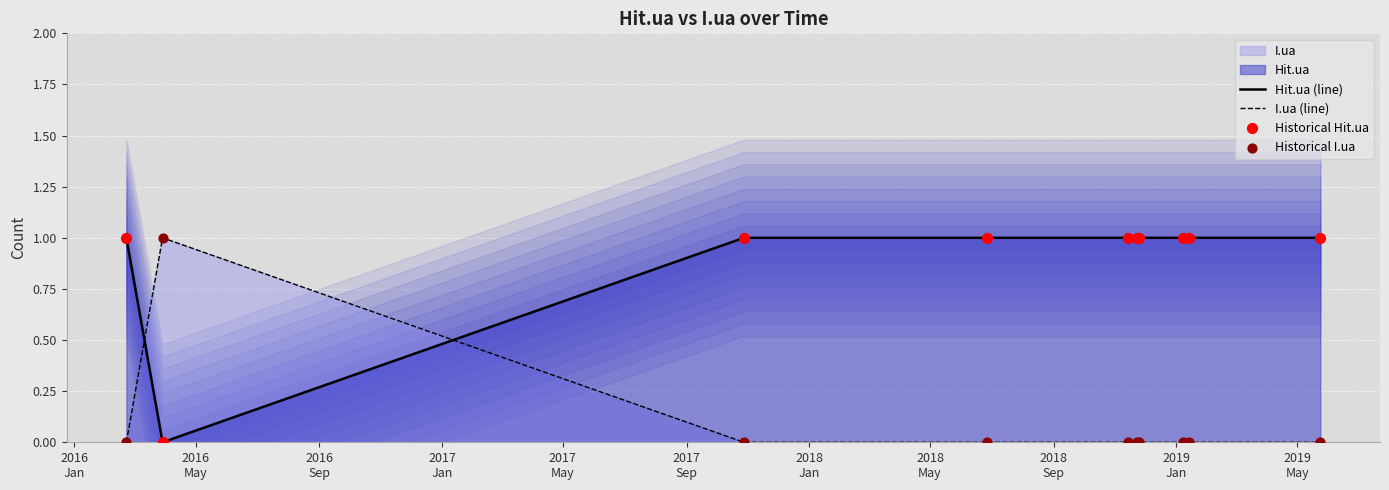

Which series reaches the minimum Y coordinate?

Hit.ua (line)